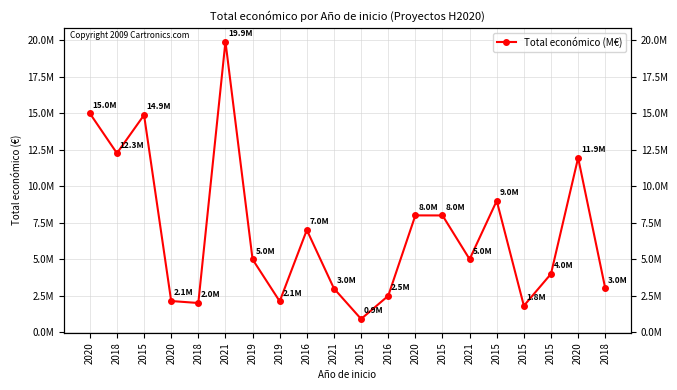

Reading left to right, list all the values displayed in this chart.

14994445	12257343	14874340	2136174	1999927	19902190	4990128	2115541	6999993	2992200	906267	2491210	7999771	7996848	4999563	8999757	1809586	3996168	11942623	3002007